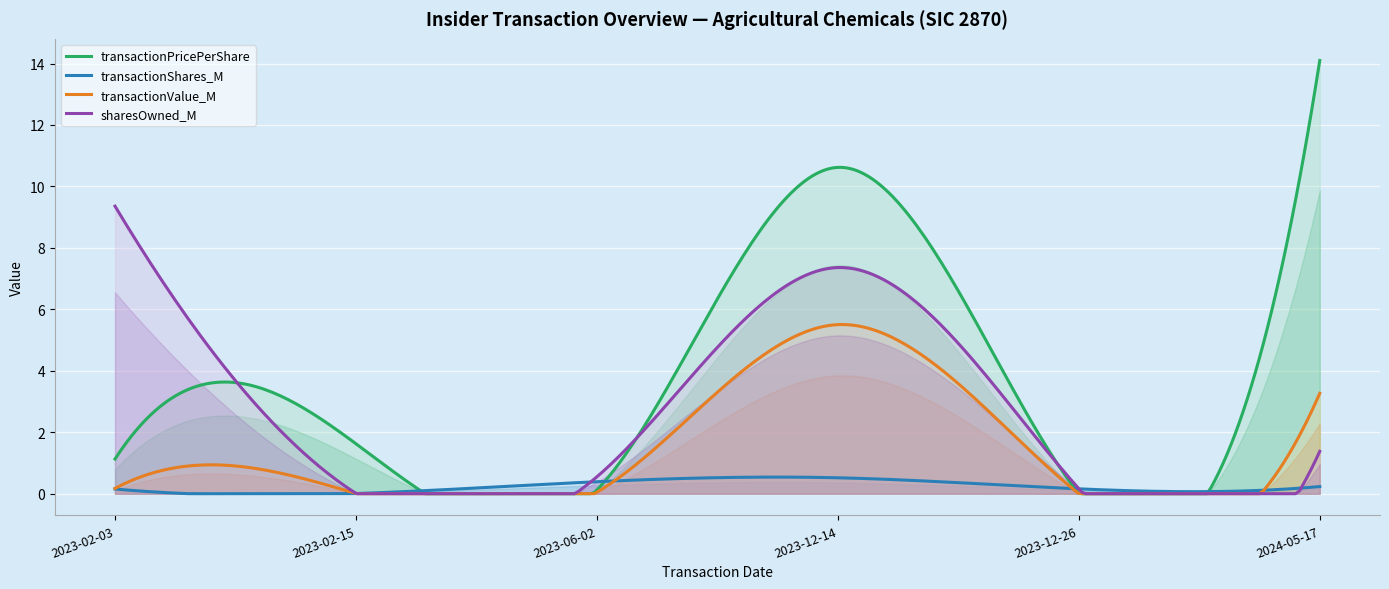

What is the total value across all series at 2023-02-15?

1.7